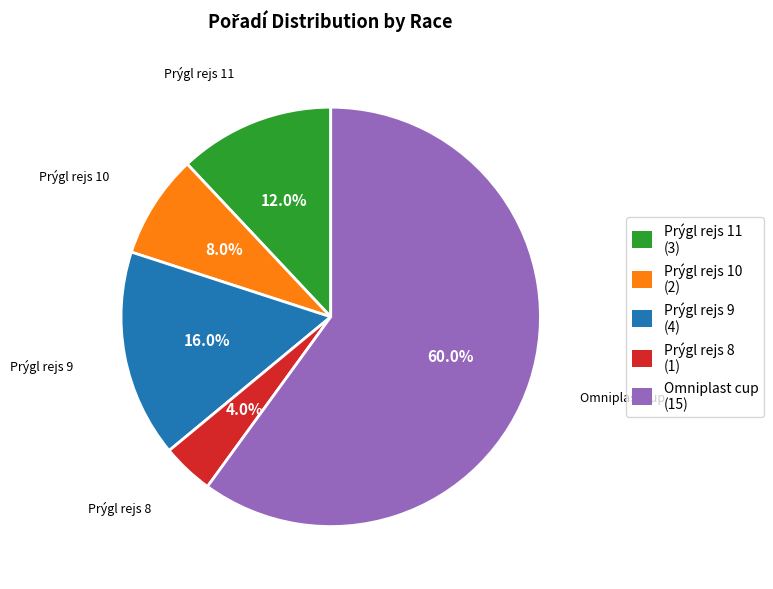

Does any single category account for the majority?

Yes